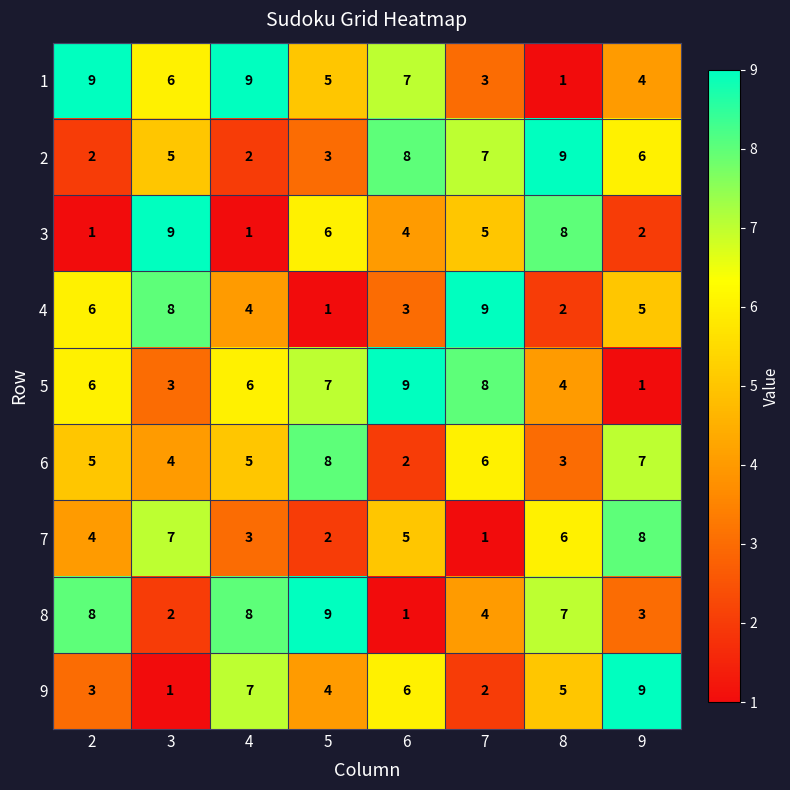

What is the sum of the 6 values at 6 and 3?

6